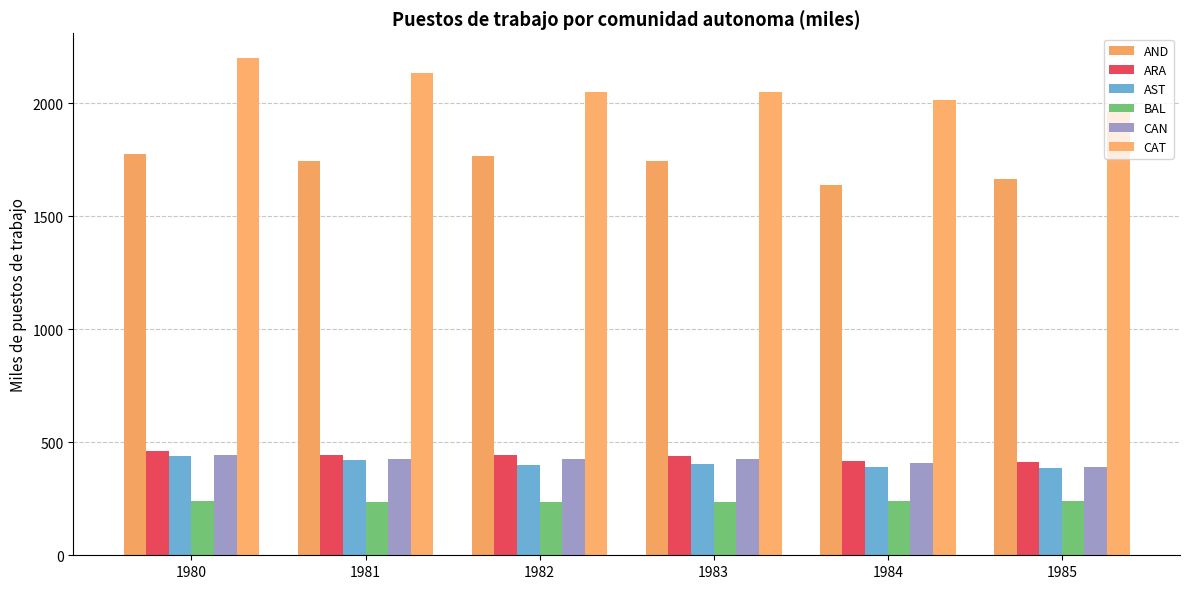

At which category is the sum across all series the highest?

1980